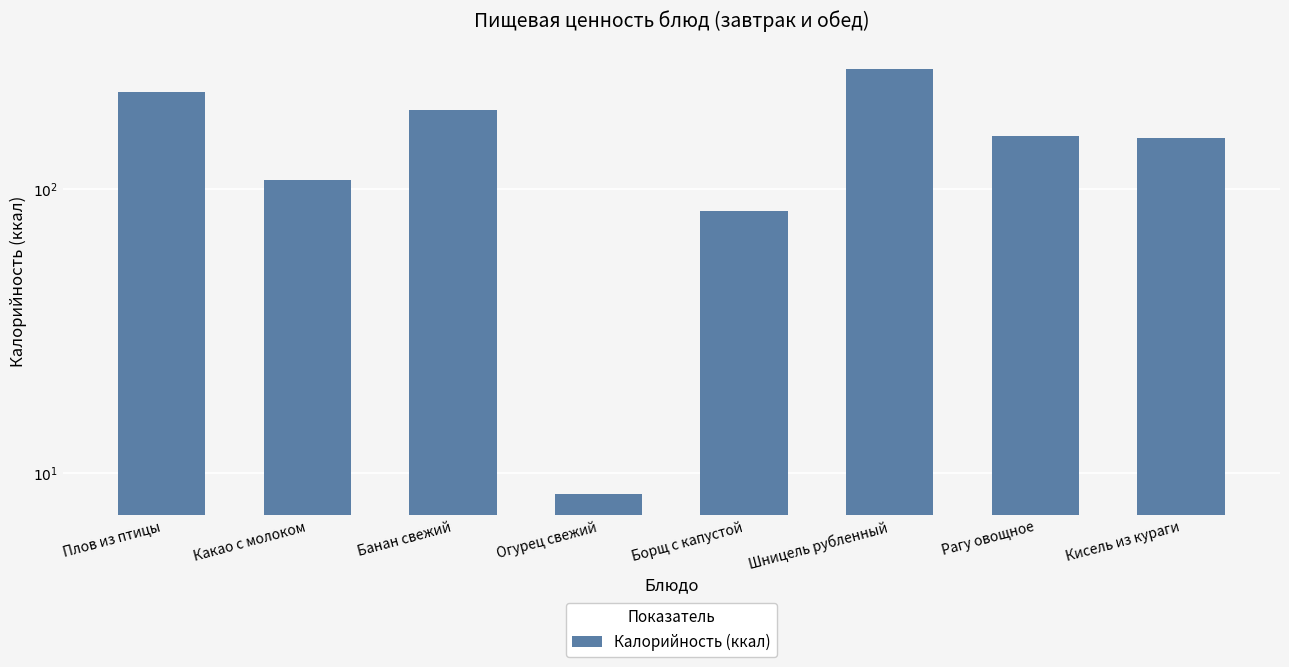

What is the label of the 8th bar from the left?

Кисель из кураги